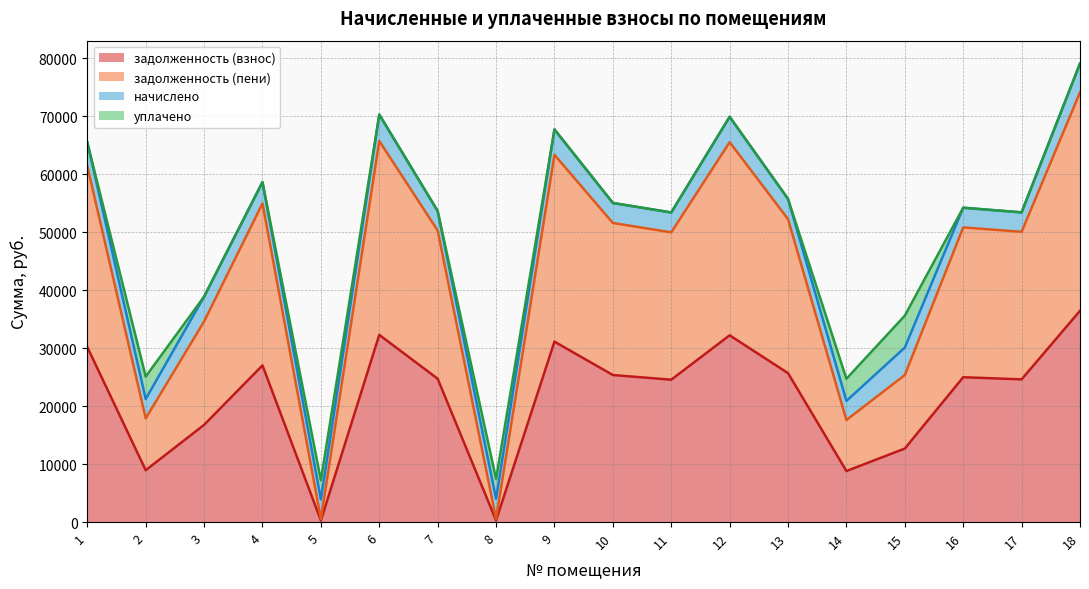

What is the highest value of the задолженность (взнос) series?

36458.6